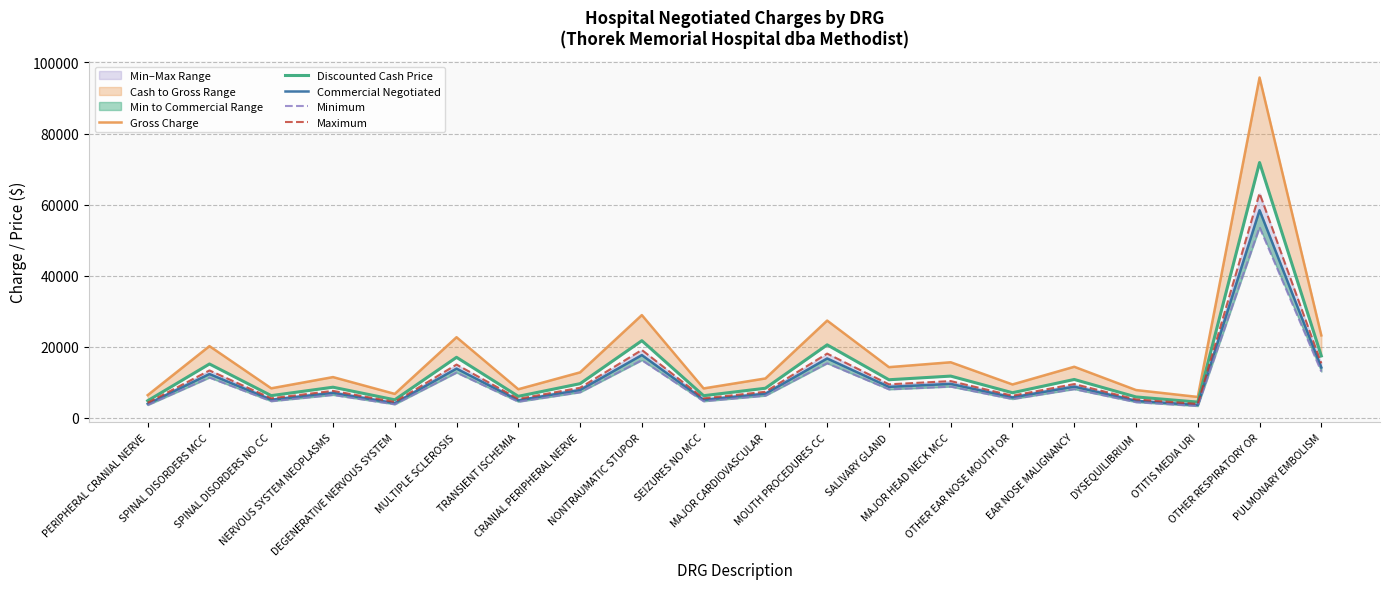

What is the sum of all Discounted Cash Price values?

268127.1